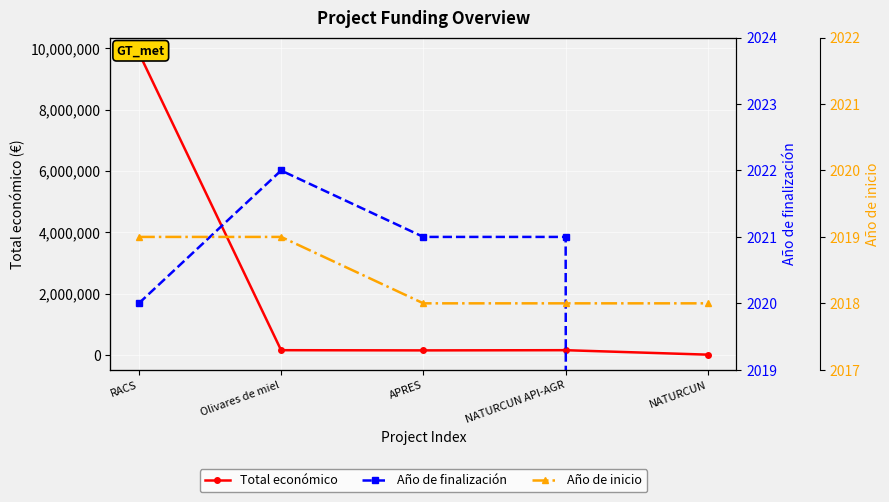

What are all the series names shown in the legend?

Total económico, Año de finalización, Año de inicio